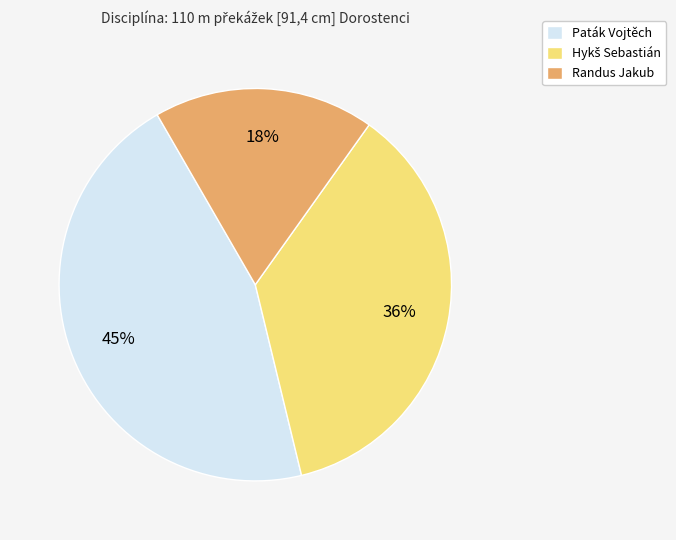

To the nearest percent, what percentage of the pie is Paták Vojtěch?

45%